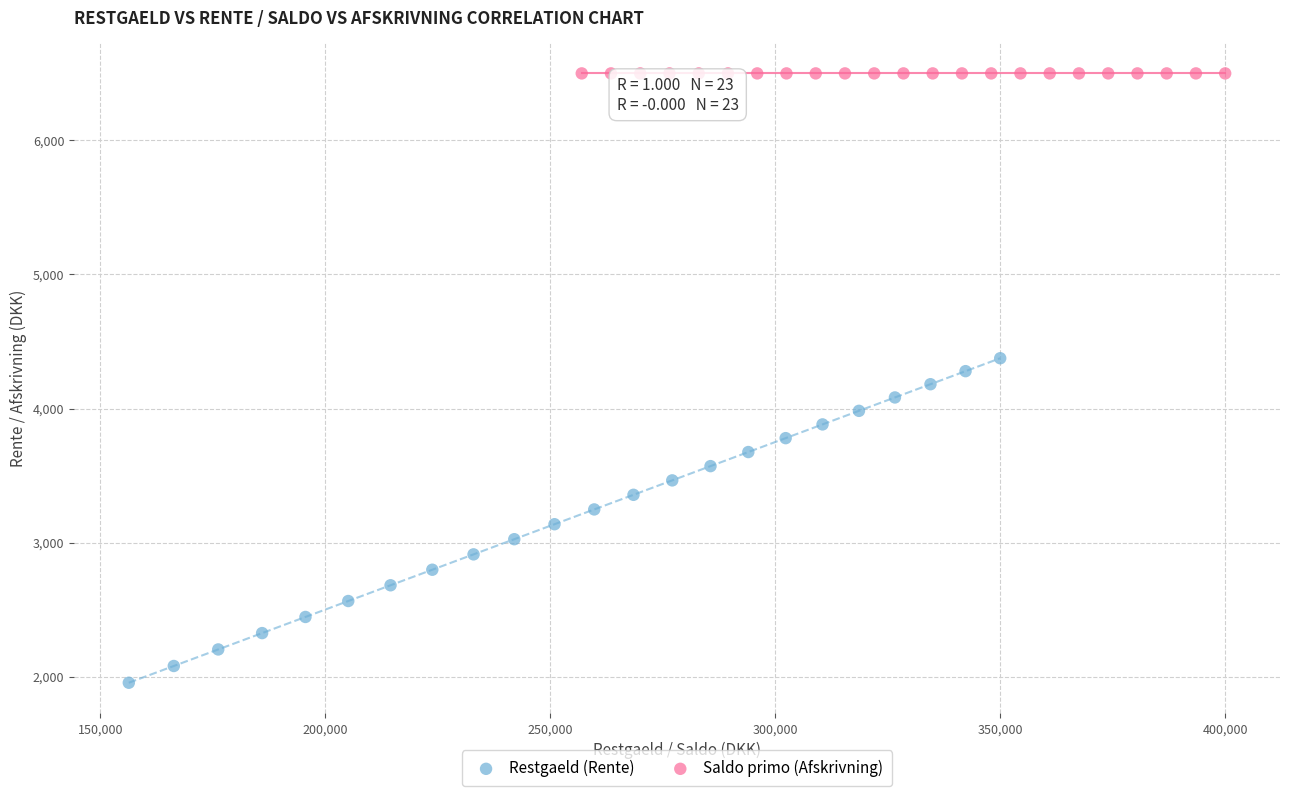

Which series contains the highest Y value?

Saldo primo (Afskrivning)